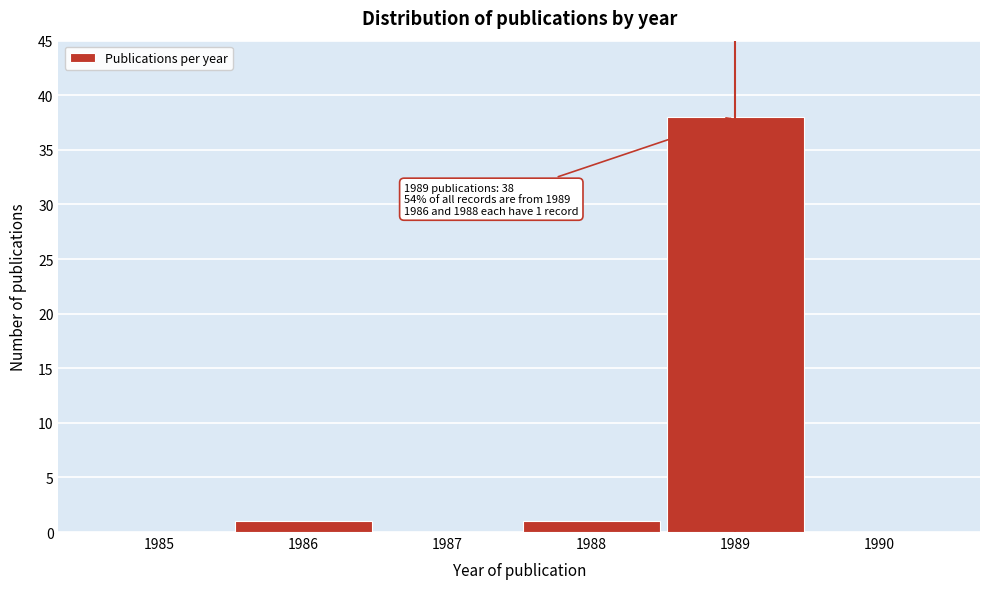

Reading left to right, extract all data points from this chart.

1985=0	1986=1	1987=0	1988=1	1989=38	1990=0